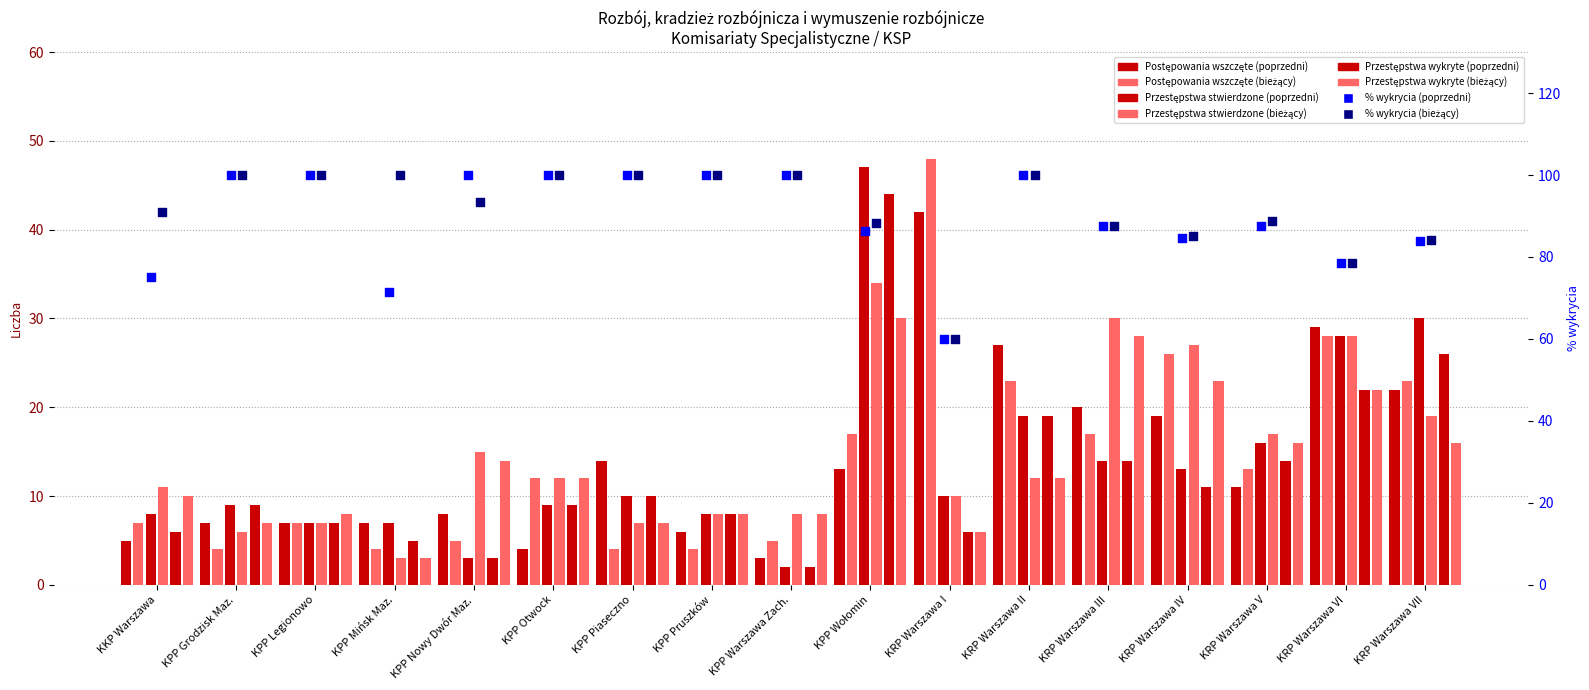

What is the total value across all series at KRP Warszawa I?

122